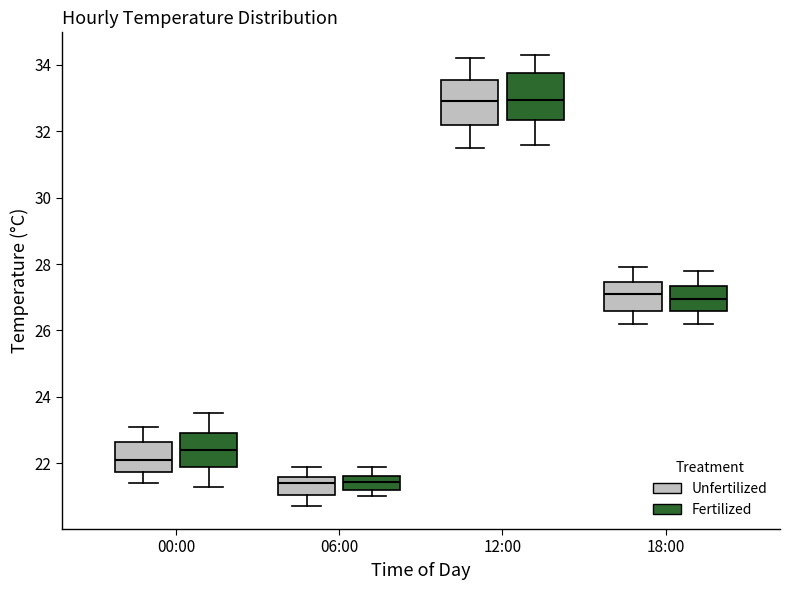

Reading left to right, transcribe this box plot: for each box, give where its median line is, the range the box spans, and where its two whiskers end, as read against the y-axis. The values are not printed on the chart, so give them approximately, as read against the axis.

00:00 (Unfertilized): median 22.2, box 21.8 to 22.6, whiskers 21.4 to 23.2
00:00 (Fertilized): median 22.4, box 21.8 to 23.0, whiskers 21.4 to 23.6
06:00 (Unfertilized): median 21.4, box 21.0 to 21.6, whiskers 20.8 to 22.0
06:00 (Fertilized): median 21.4, box 21.2 to 21.6, whiskers 21.0 to 22.0
12:00 (Unfertilized): median 33.0, box 32.2 to 33.6, whiskers 31.6 to 34.2
12:00 (Fertilized): median 33.0, box 32.4 to 33.8, whiskers 31.6 to 34.4
18:00 (Unfertilized): median 27.2, box 26.6 to 27.4, whiskers 26.2 to 28.0
18:00 (Fertilized): median 27.0, box 26.6 to 27.4, whiskers 26.2 to 27.8